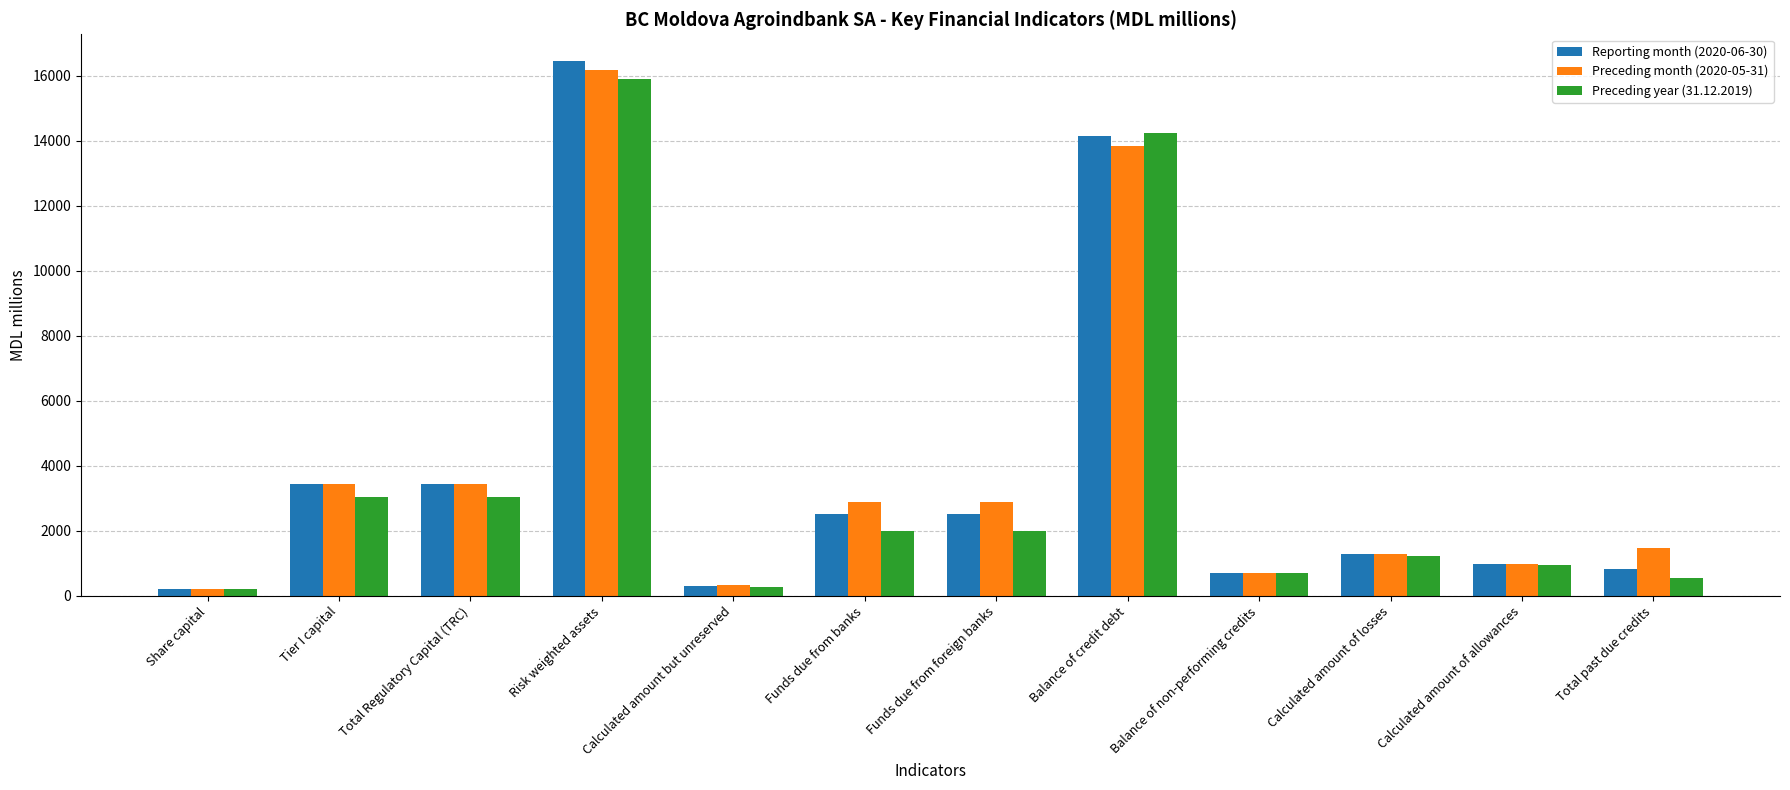

What is the total value across all series at Risk weighted assets?

48508.6